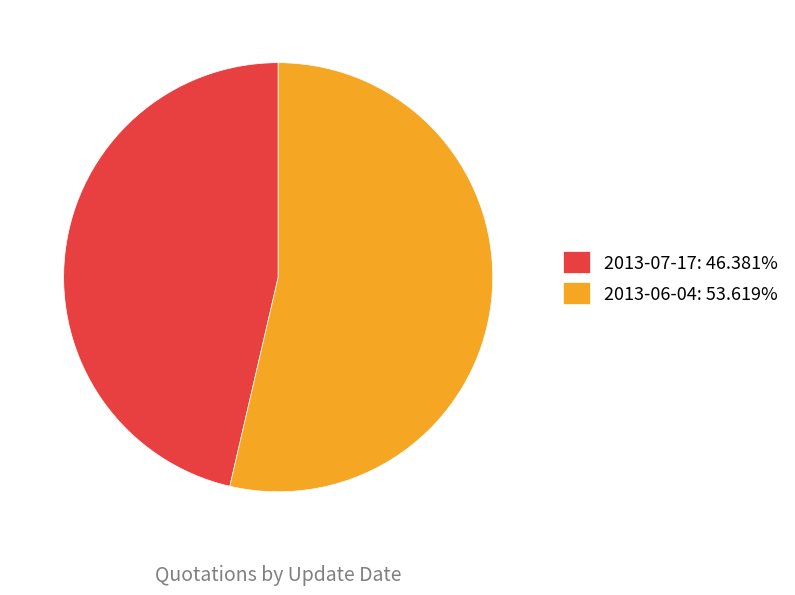

Which slice represents more than half of the pie?

2013-06-04